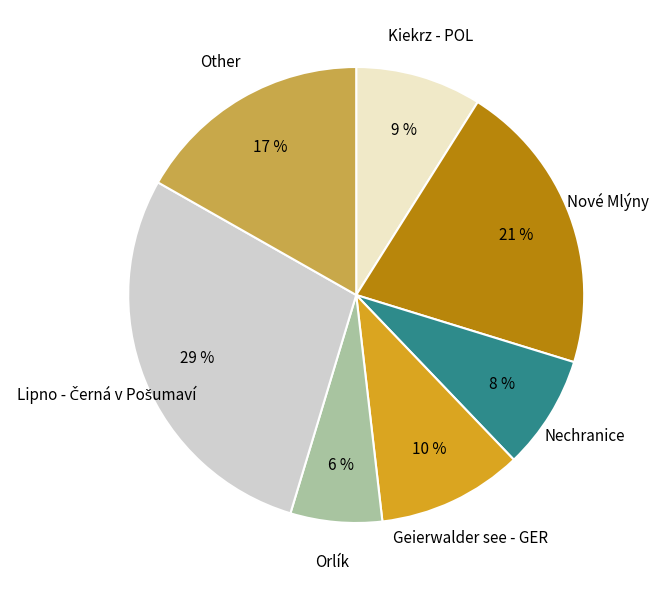

How many segments does this pie chart have?

7